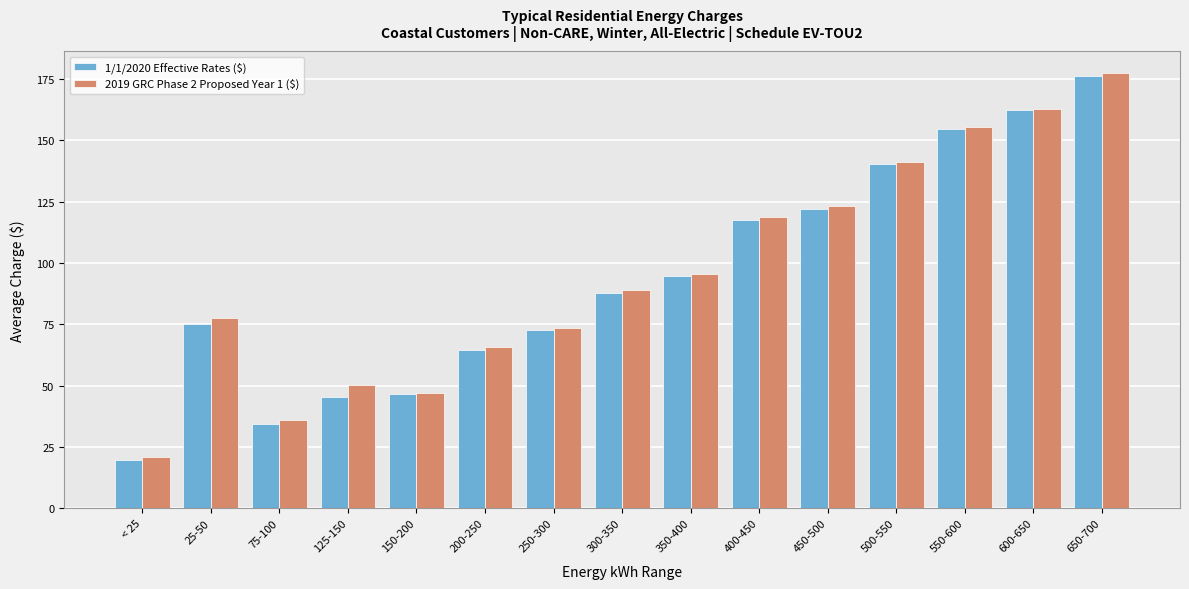

Rank the categories by 2019 GRC Phase 2 Proposed Year 1 ($) value from highest to lowest.

650-700, 600-650, 550-600, 500-550, 450-500, 400-450, 350-400, 300-350, 25-50, 250-300, 200-250, 125-150, 150-200, 75-100, < 25